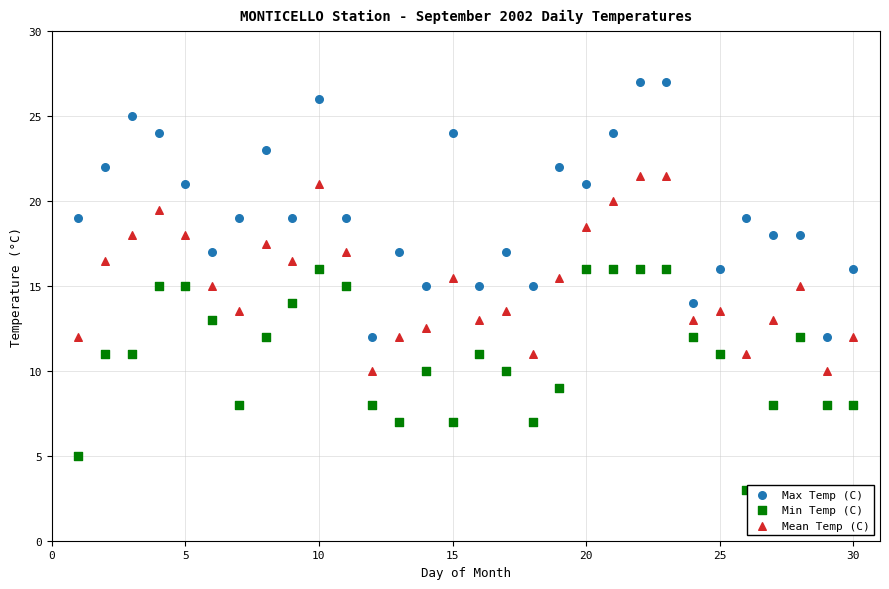

Which series reaches the maximum Y coordinate?

Max Temp (C)